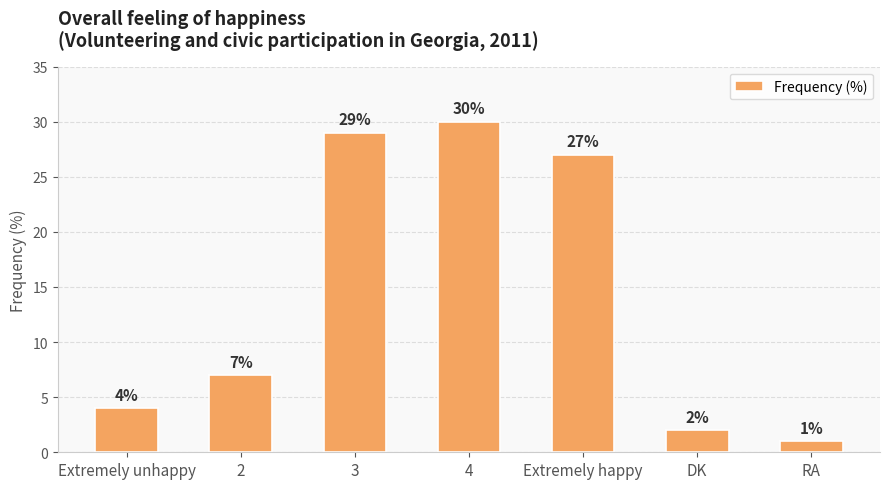

Rank the categories by value from lowest to highest.

RA, DK, Extremely unhappy, 2, Extremely happy, 3, 4